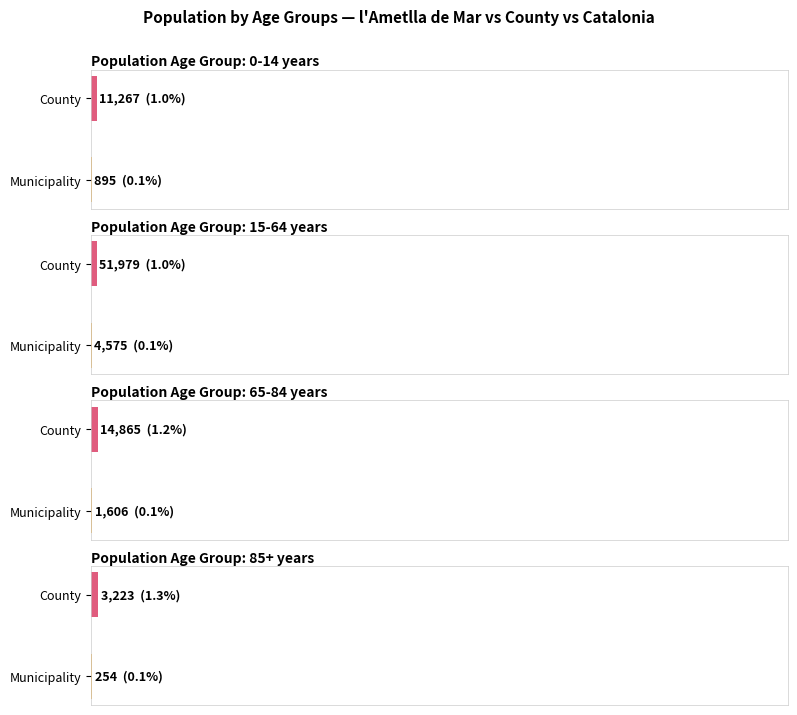

What is the sum of all Catalonia values?

7901963